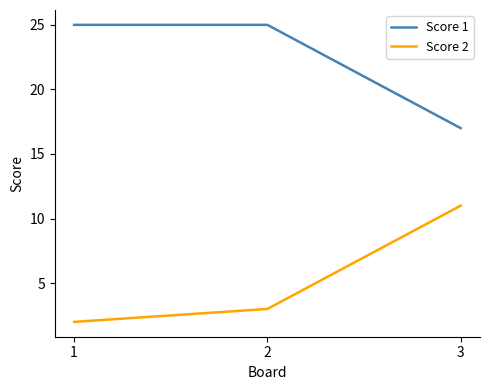

What is the average value of the Score 2 series?

5